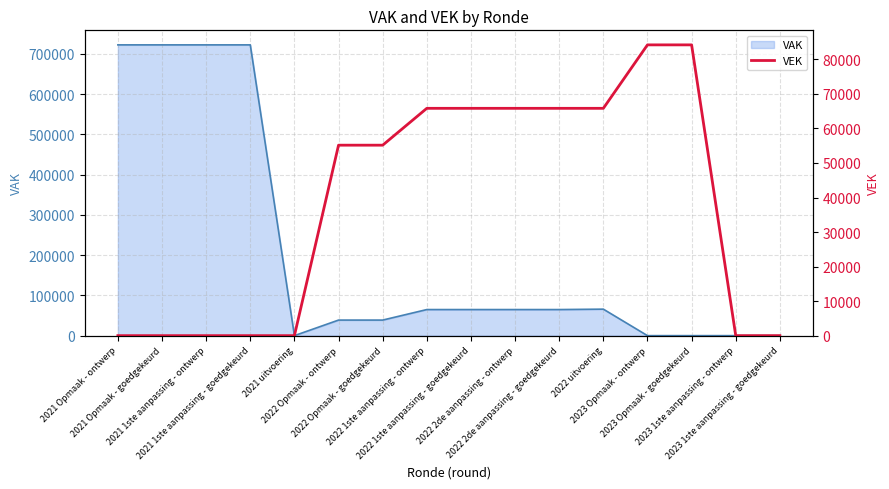

What is the maximum value for VAK?

722500